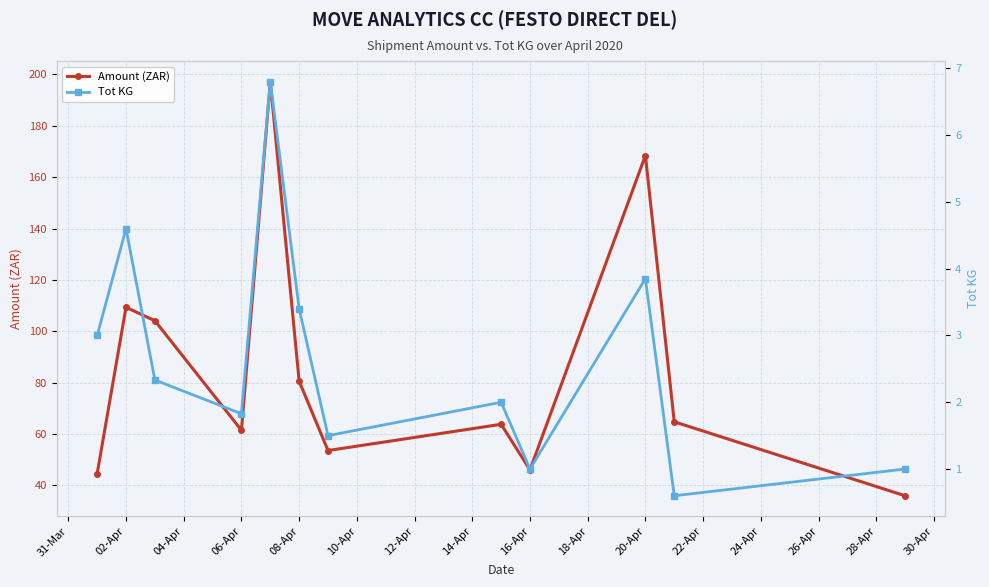

What is the greatest value displayed?

197.1